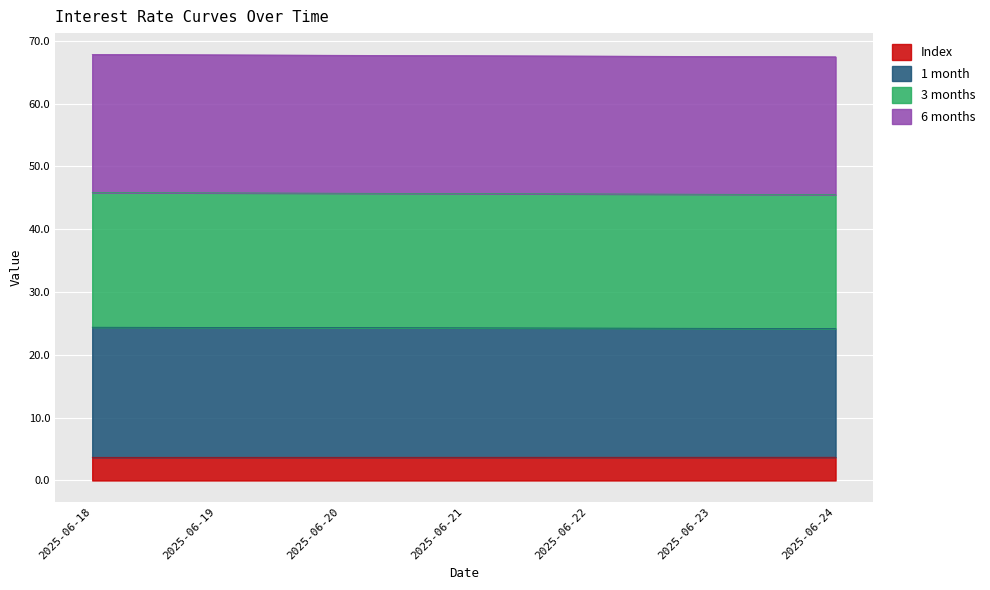

What is the sum of all Index values?

25.9